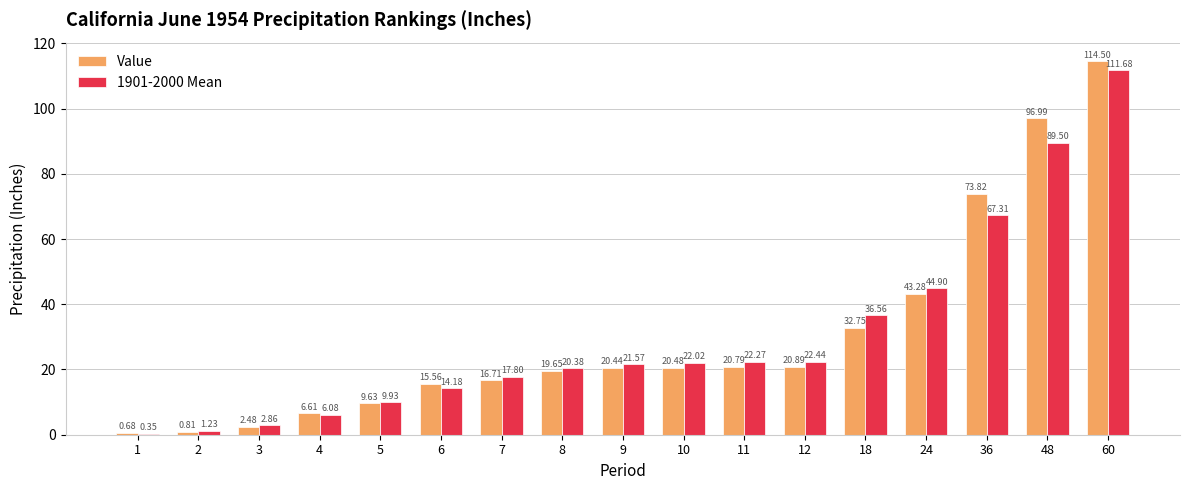

What is the total value across all series at 60?

226.2